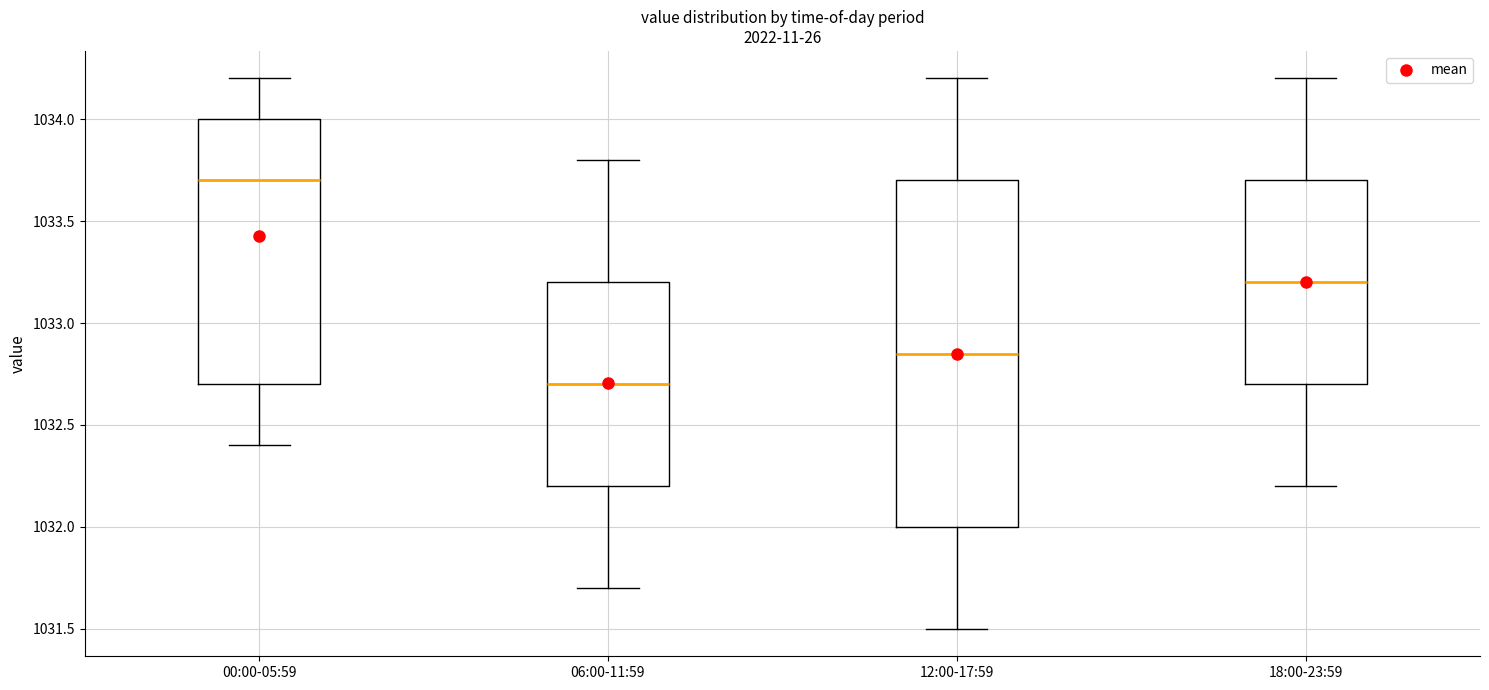

Comparing the boxes themselves (not the whiskers), which one is the tallest?

12:00-17:59